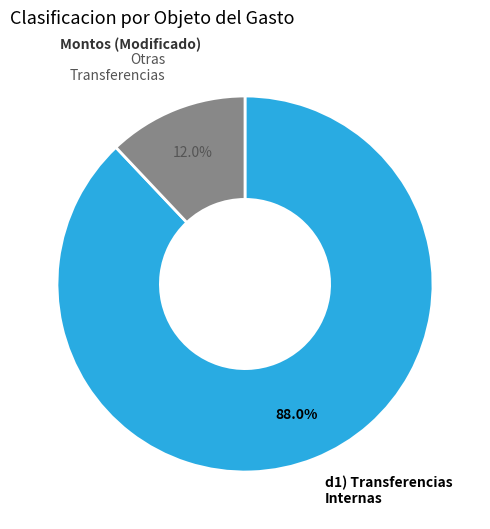

What percentage do d1) Transferencias Internas and Otras Transferencias together represent?

100.0%